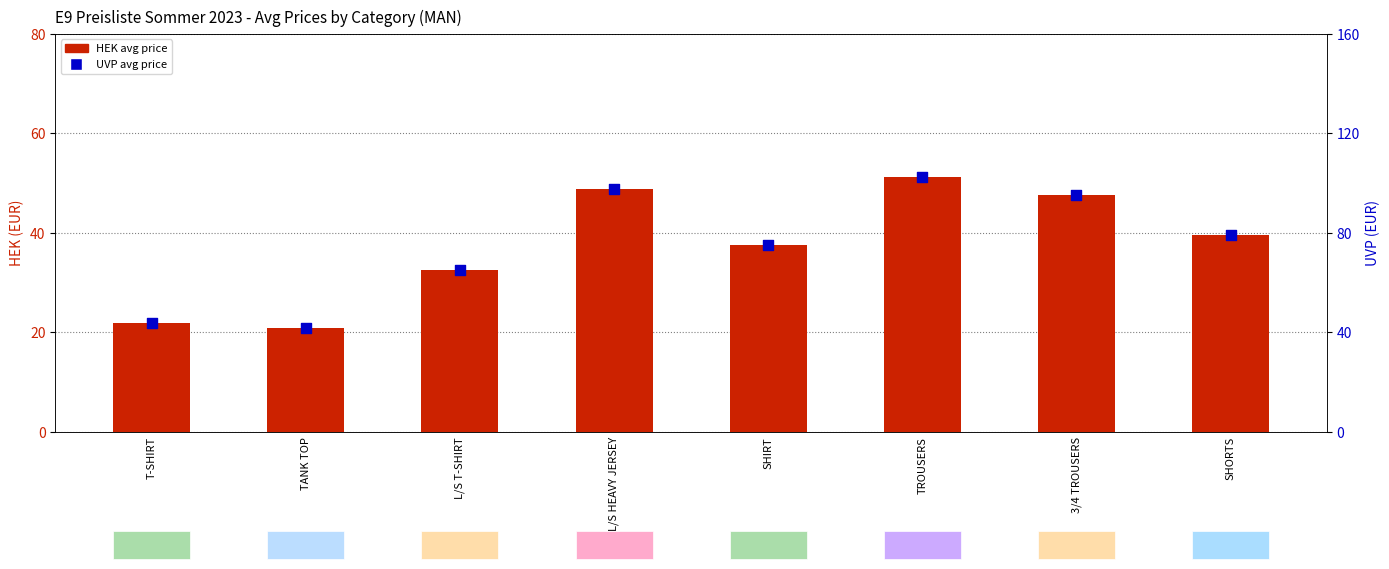

At how many categories does at least one series exceed 75?

4